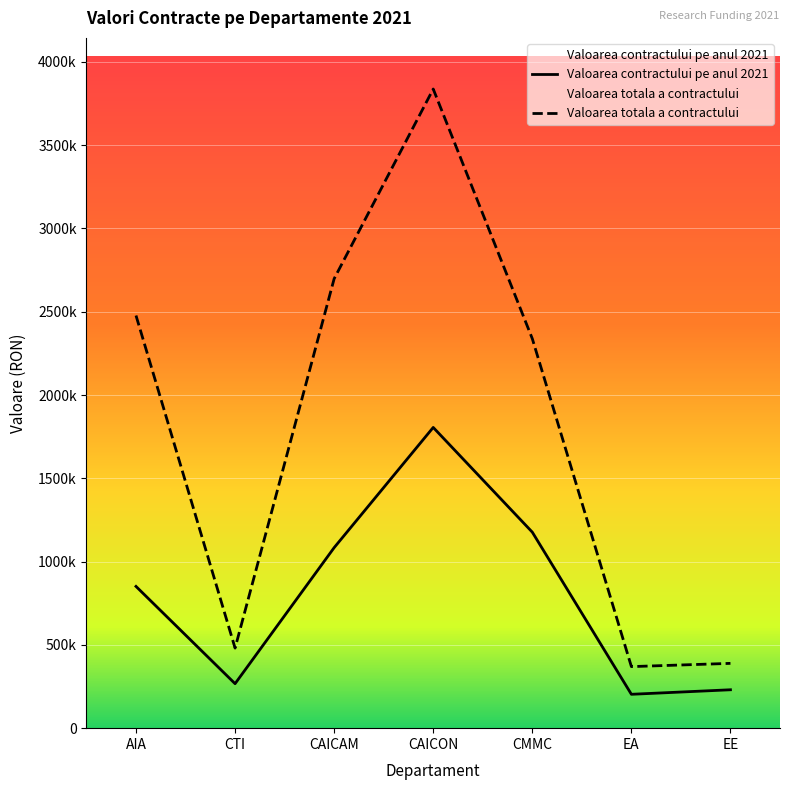

True or false: Valoarea contractului pe anul 2021 has a value of 230520 at EE.

True